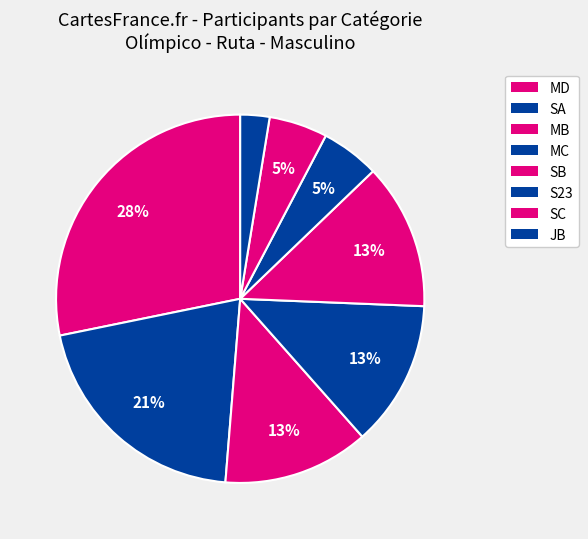

Count the number of slices in the pie.

8